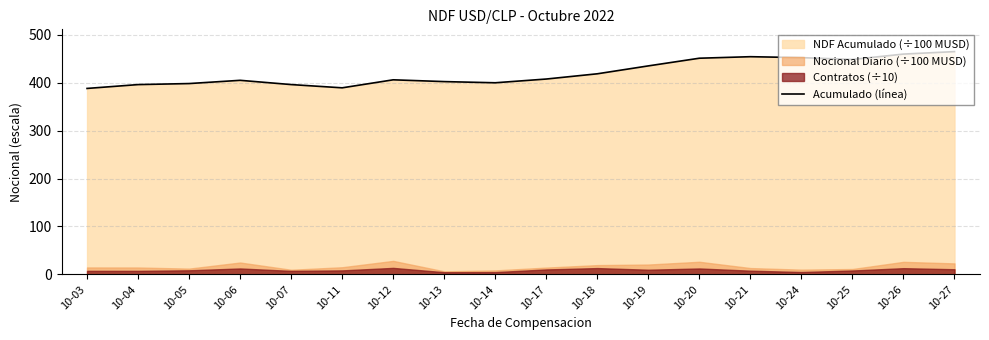

Rank the categories by value from lowest to highest.

10-03, 10-11, 10-04, 10-07, 10-05, 10-14, 10-13, 10-06, 10-12, 10-17, 10-18, 10-19, 10-25, 10-20, 10-24, 10-21, 10-26, 10-27